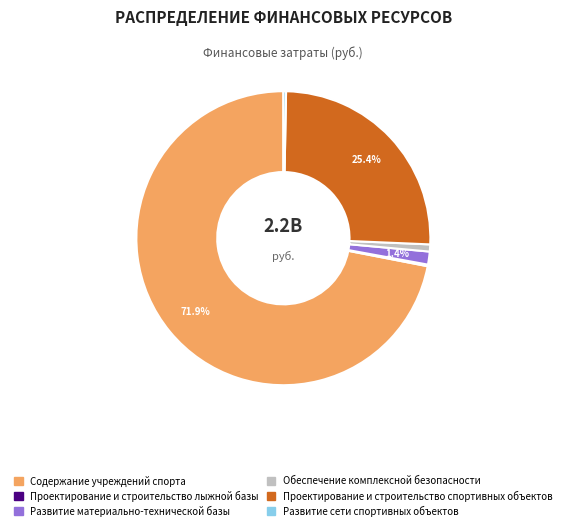

Which category has the biggest portion of the pie?

Содержание учреждений спорта